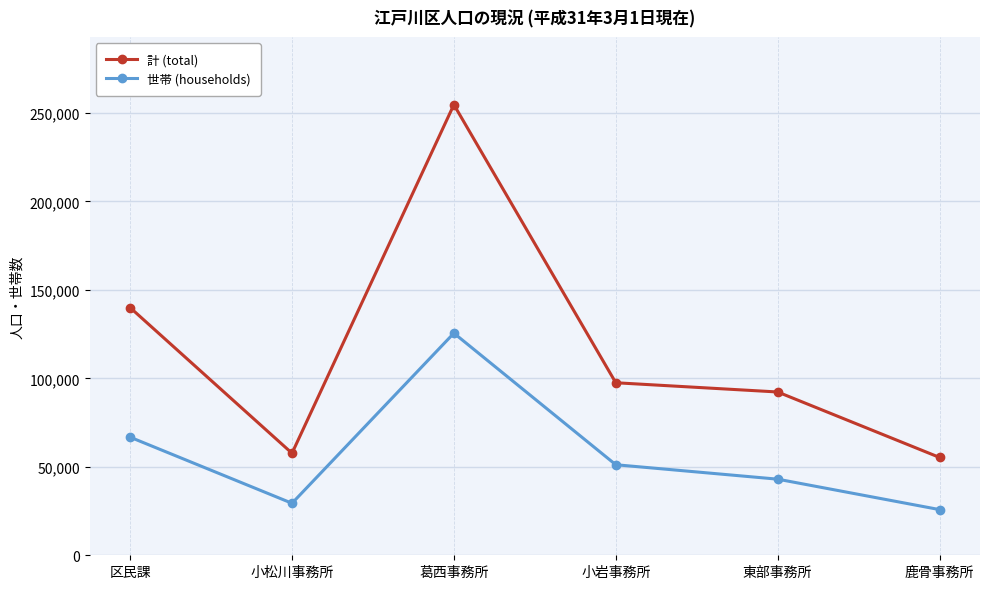

True or false: 世帯 (households) and 計 (total) intersect in this chart.

False